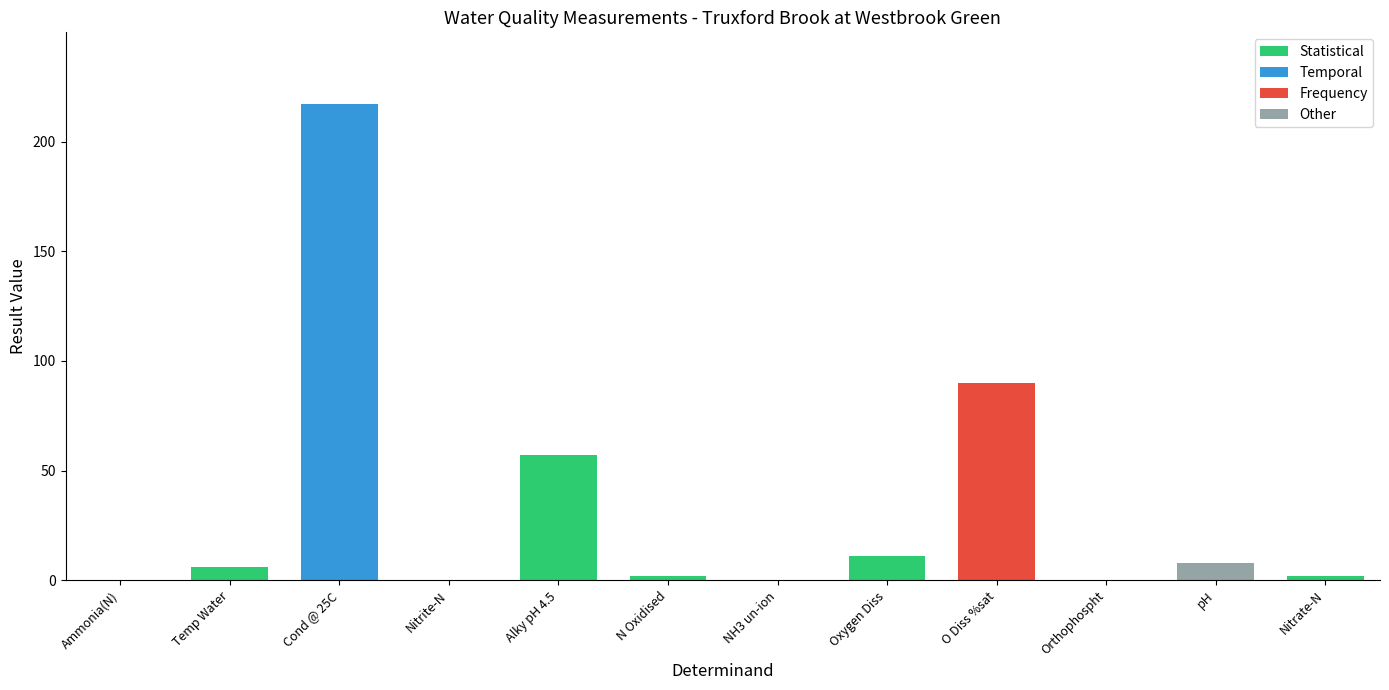

The chart shows a value of 7.6 at pH. True or false?

True